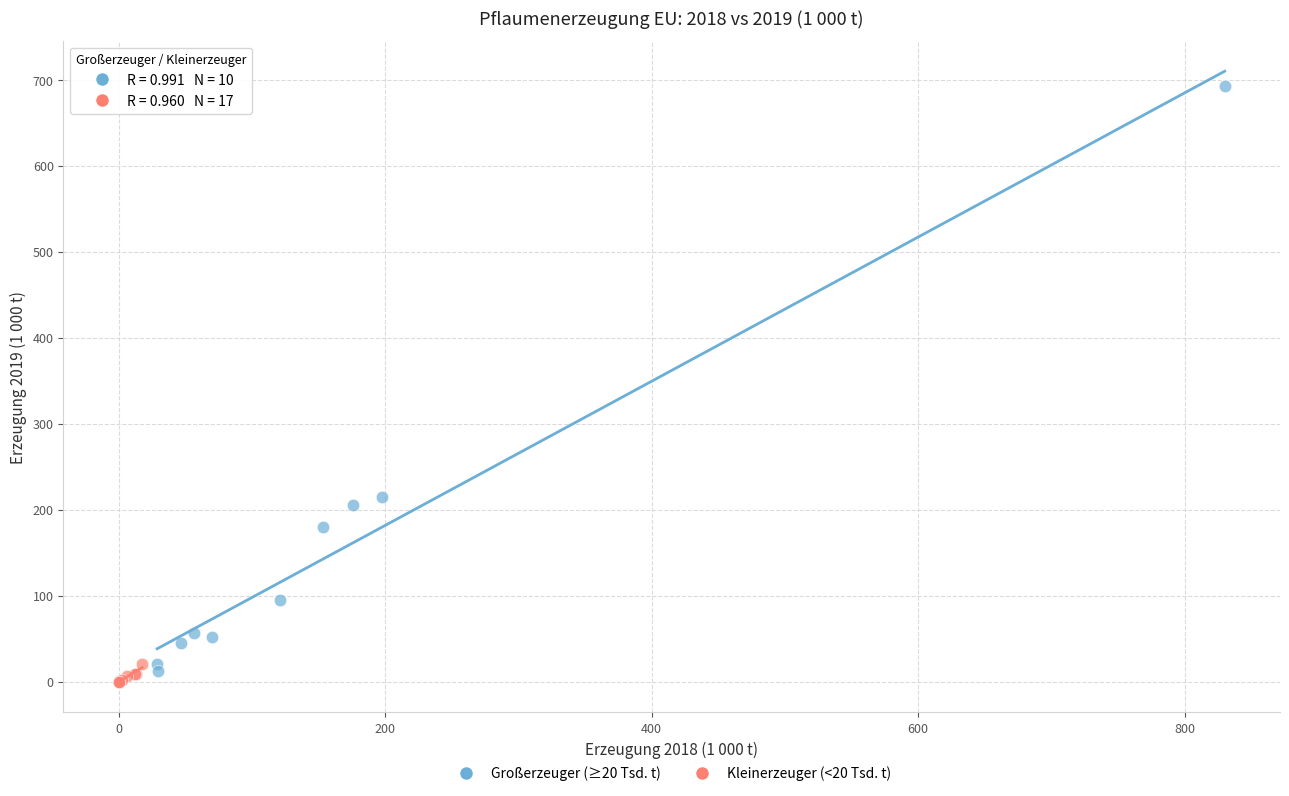

Which series has the largest Y range (max minus min)?

Großerzeuger (≥20 Tsd. t)